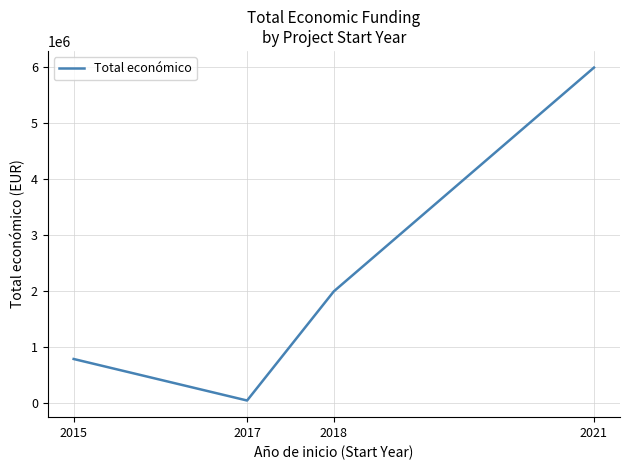

Reading right to left, transcribe all the data shown in this chart.

5993562	1998299	50000	791359